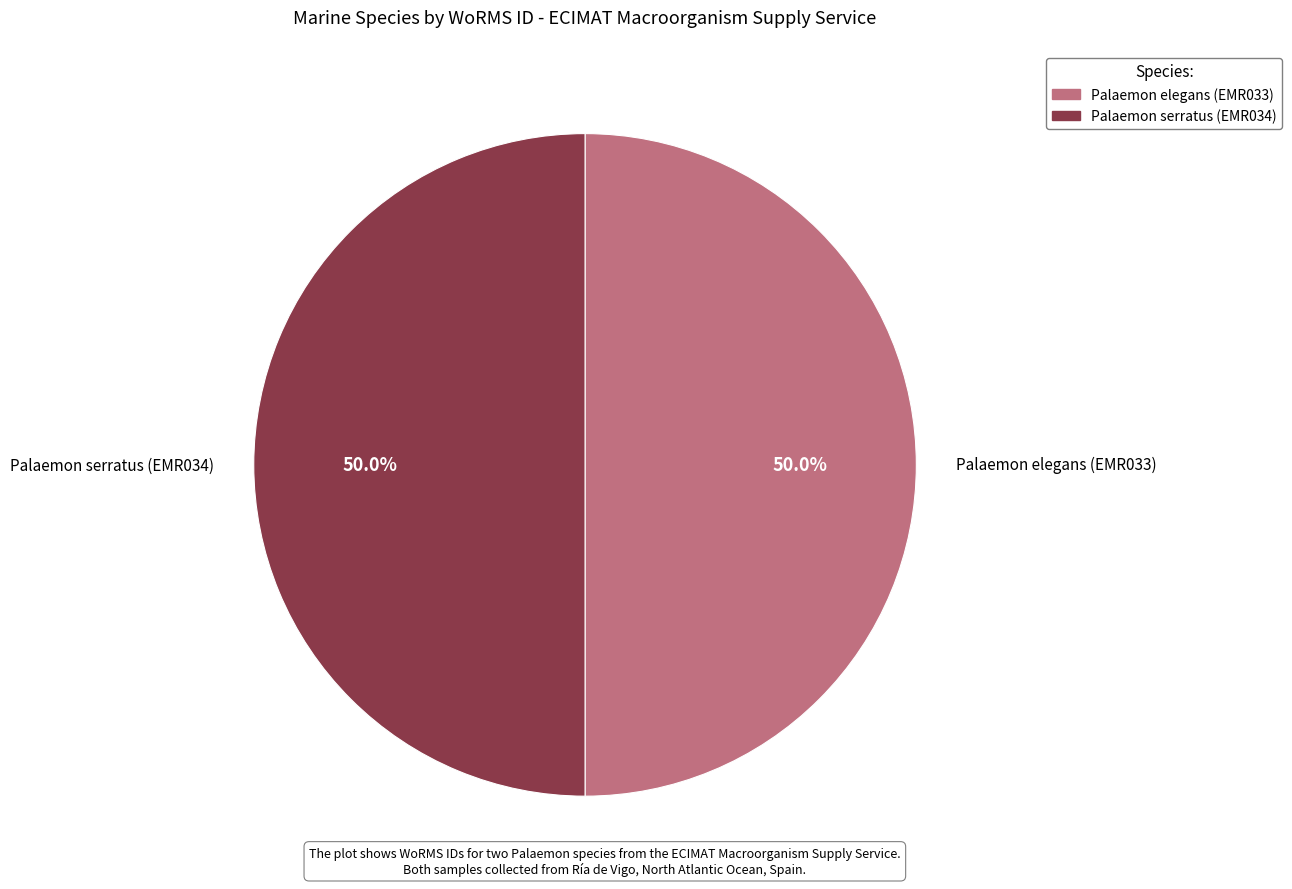

How many segments does this pie chart have?

2